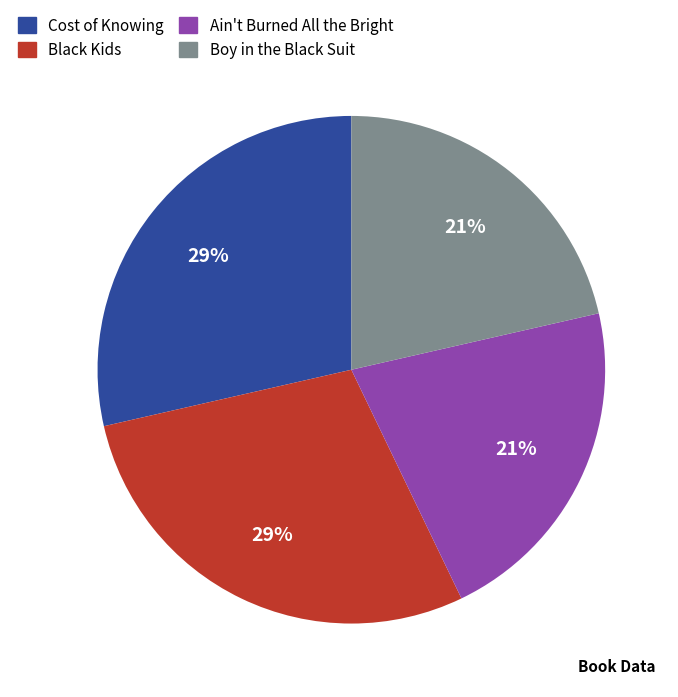

Between Black Kids and Boy in the Black Suit, which is larger?

Black Kids